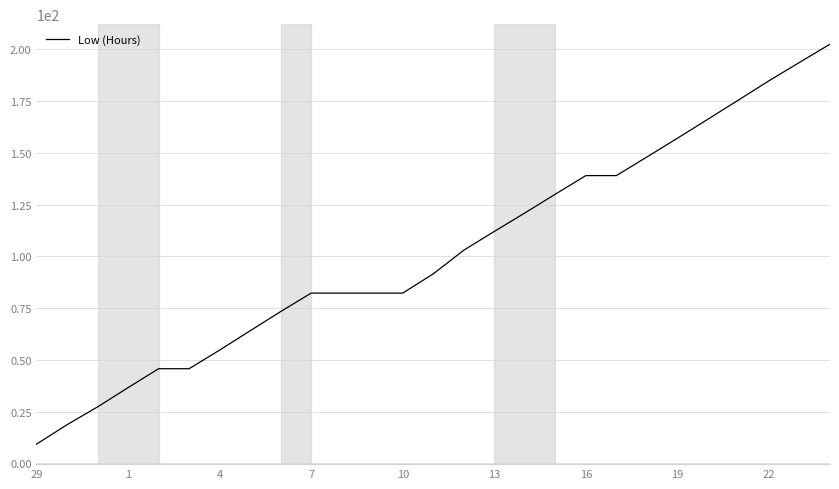

What is the difference between the maximum and minimum values?

193.2